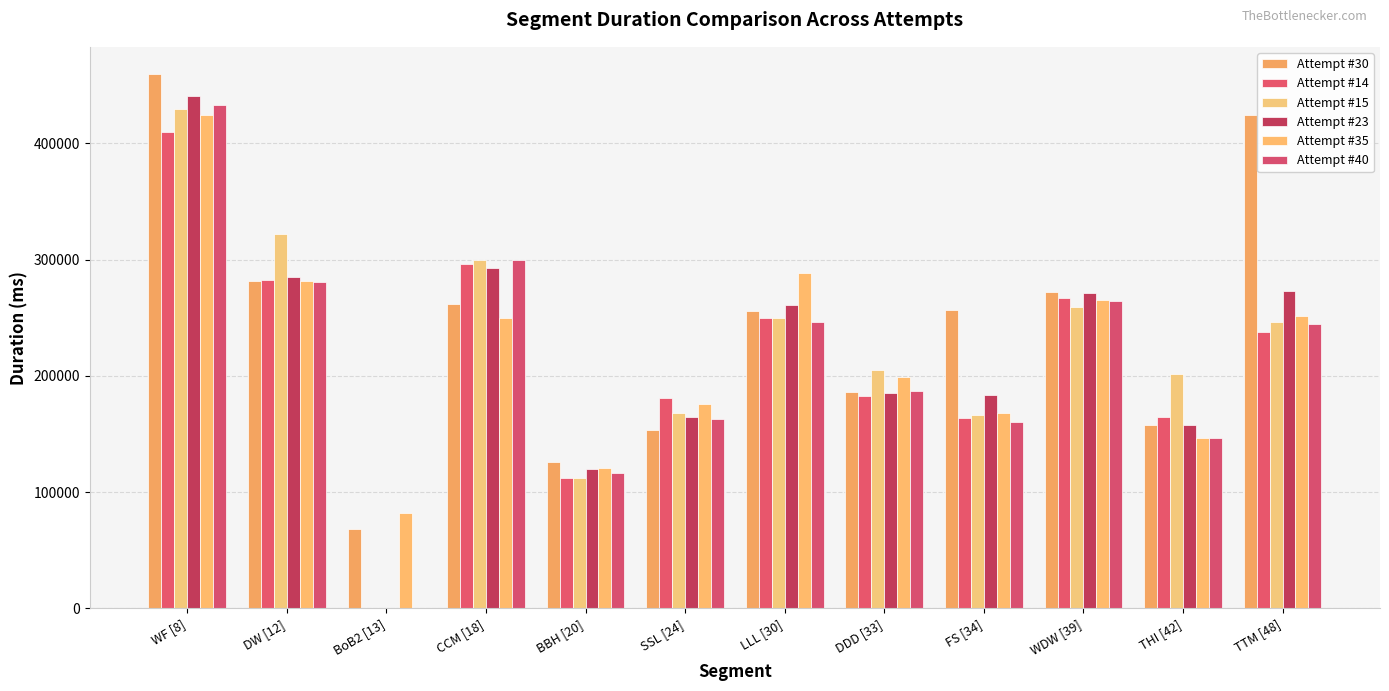

At DDD [33], list the series in order from smallest to largest.

Attempt #14, Attempt #23, Attempt #30, Attempt #40, Attempt #35, Attempt #15